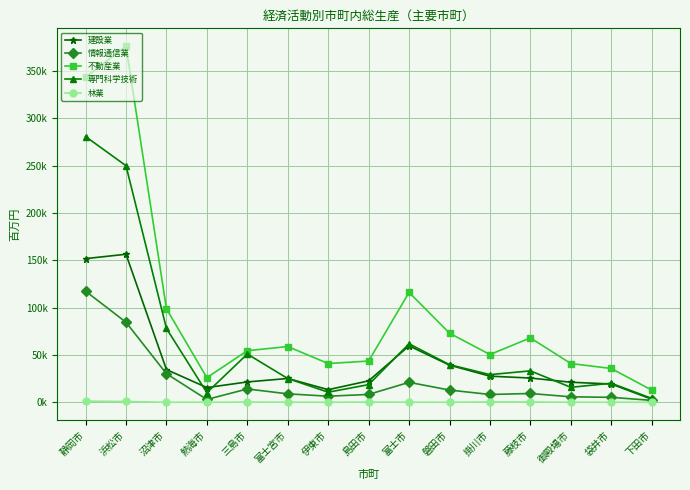

Which series has the widest spread of values?

不動産業